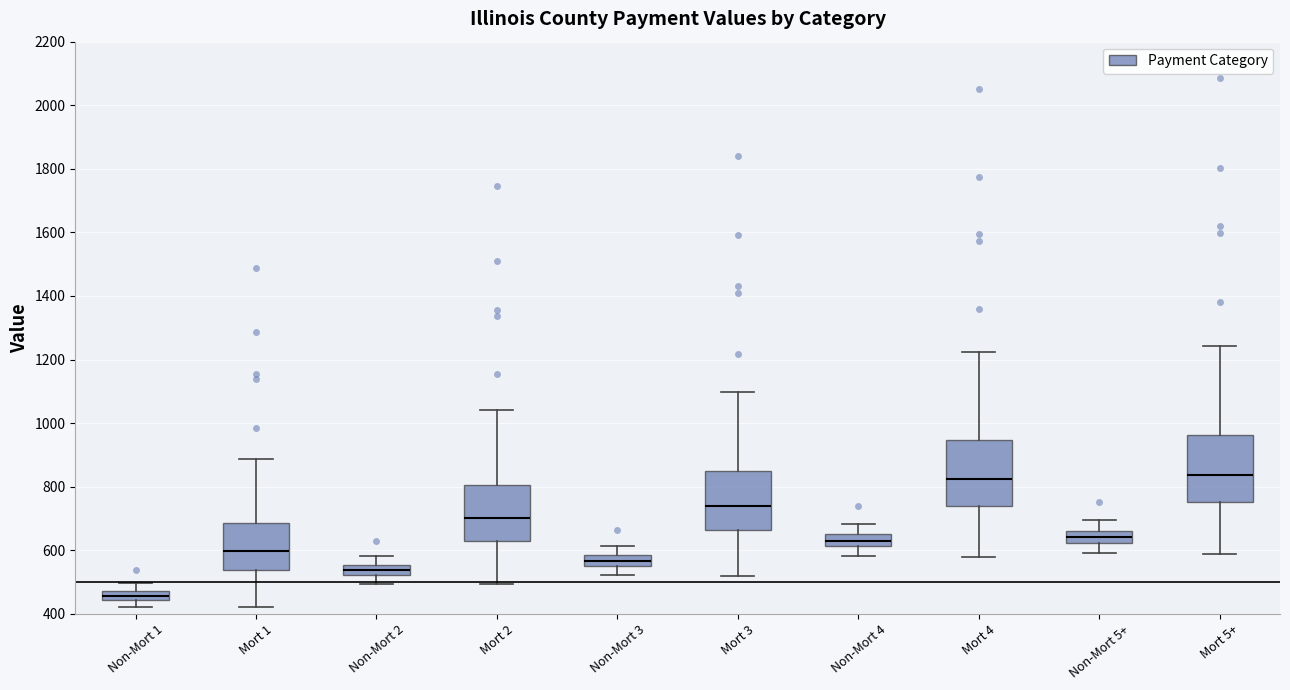

Where is the lower edge of the box for Non-Mort 3 on the y-axis? The values are not printed on the chart, so give them approximately, as read against the axis.

540